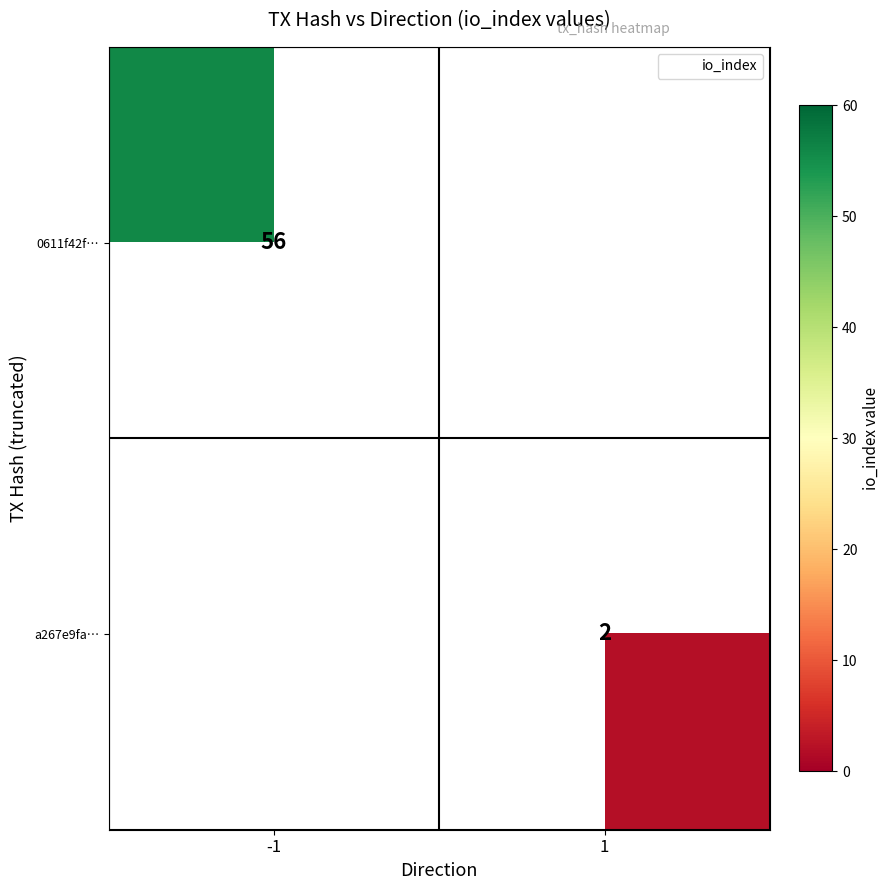

True or false: a267e9fa… has a value of 3 at 1.

False